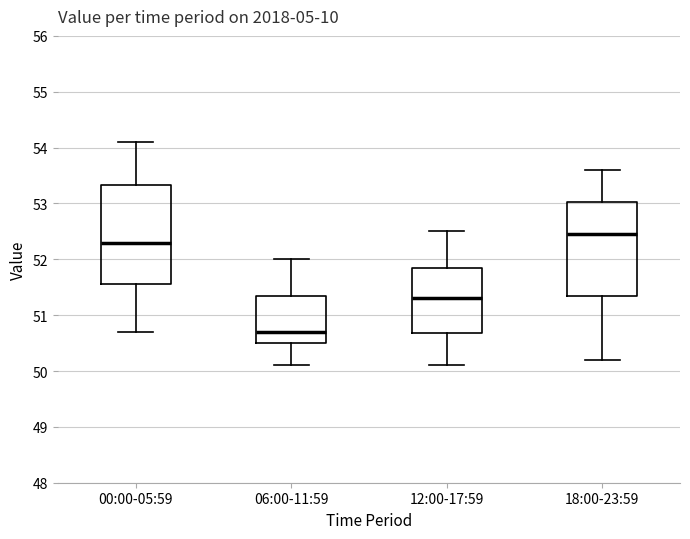

Which box has the highest median line?

18:00-23:59